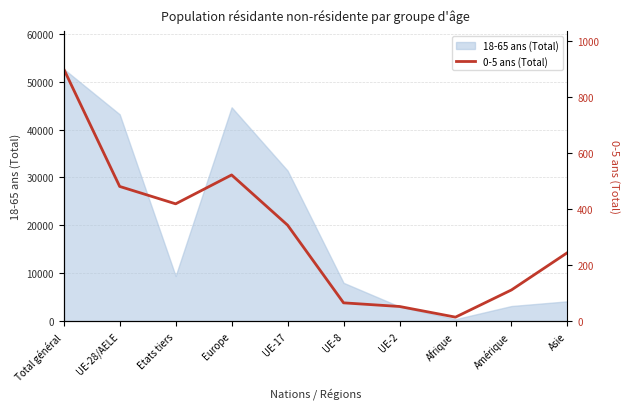

The chart shows a value of 610 at Etats tiers. True or false?

False